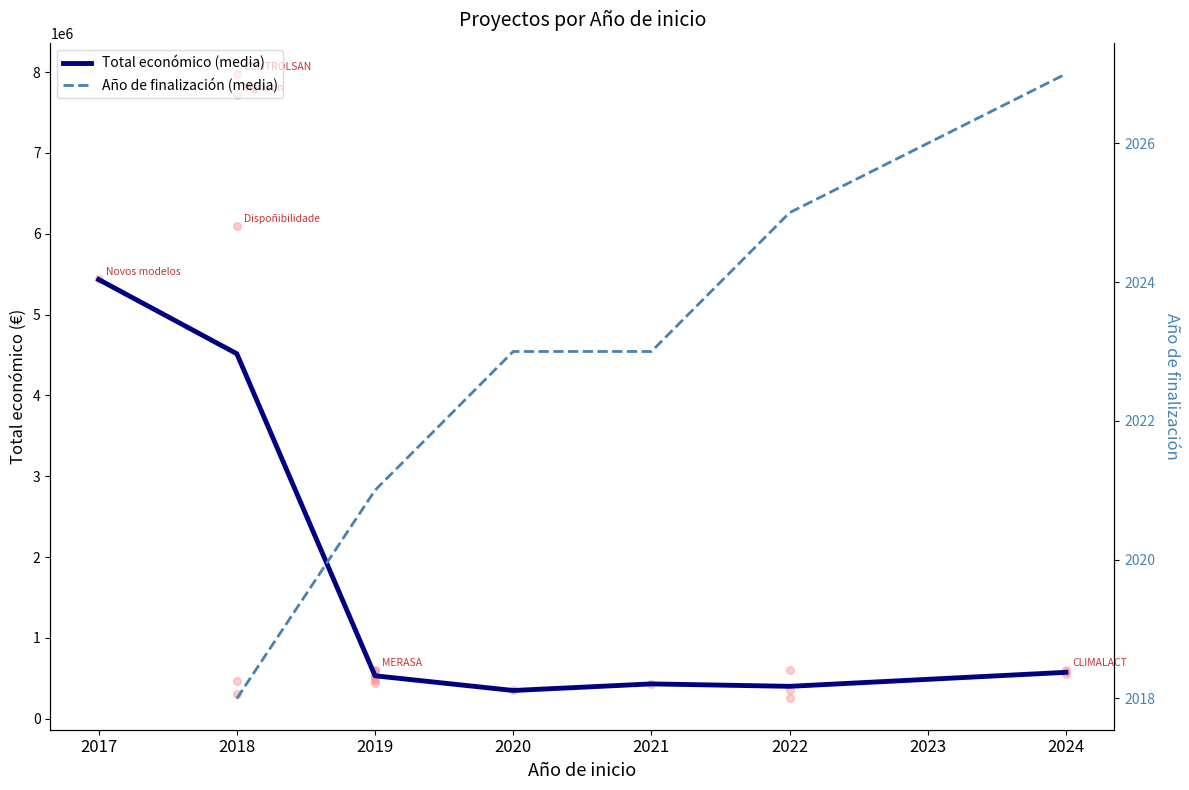

At how many categories does at least one series exceed 4249976?

2